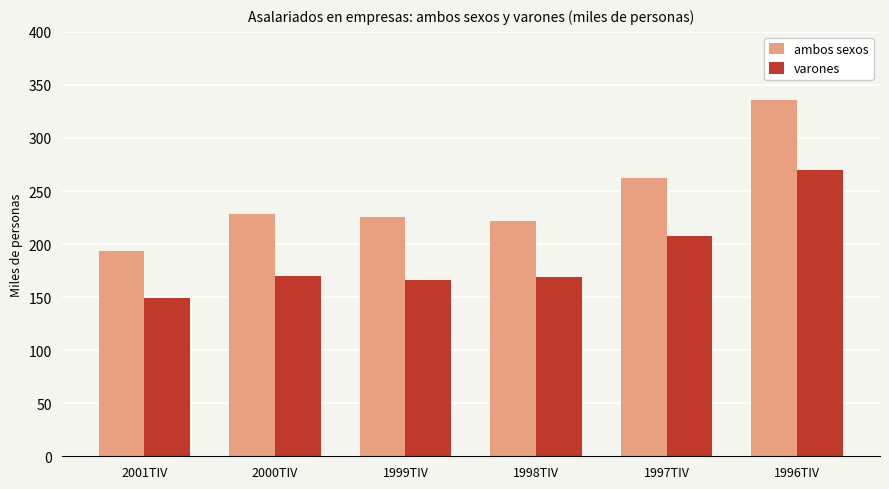

What is the total value across all series at 2001TIV?

342.9